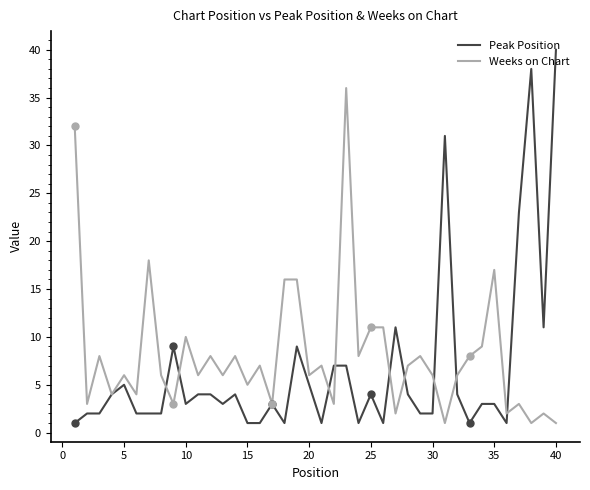

Which series has the widest spread of values?

Peak Position